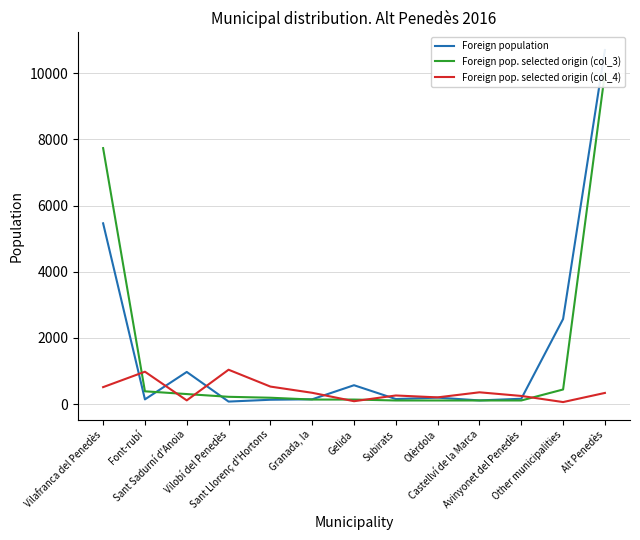

At Gelida, list the series in order from smallest to largest.

Foreign pop. selected origin (col_4), Foreign pop. selected origin (col_3), Foreign population